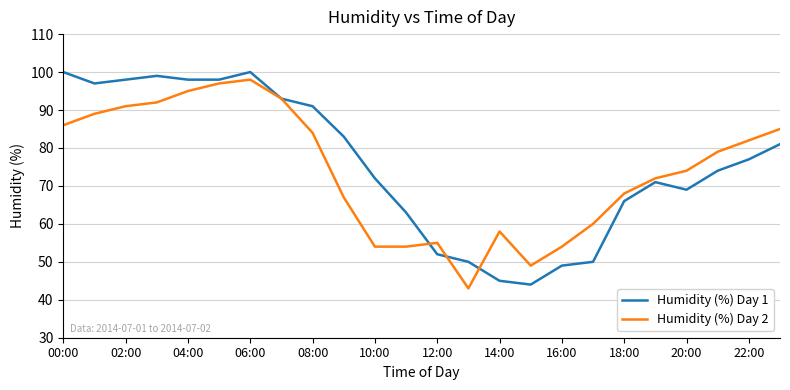

What is the smallest value displayed?

43